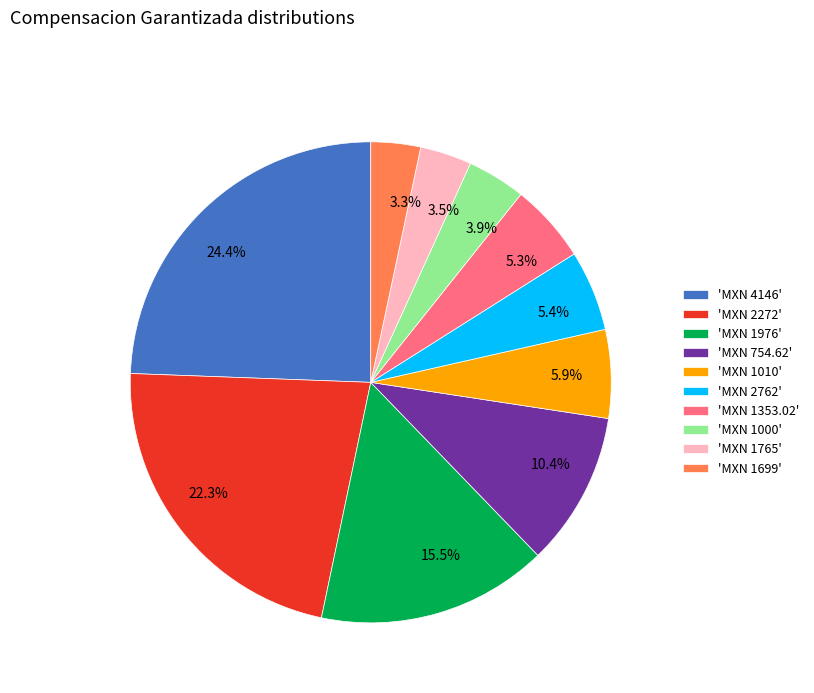

What is the total percentage of 5.4% and 3.5%?

8.9%